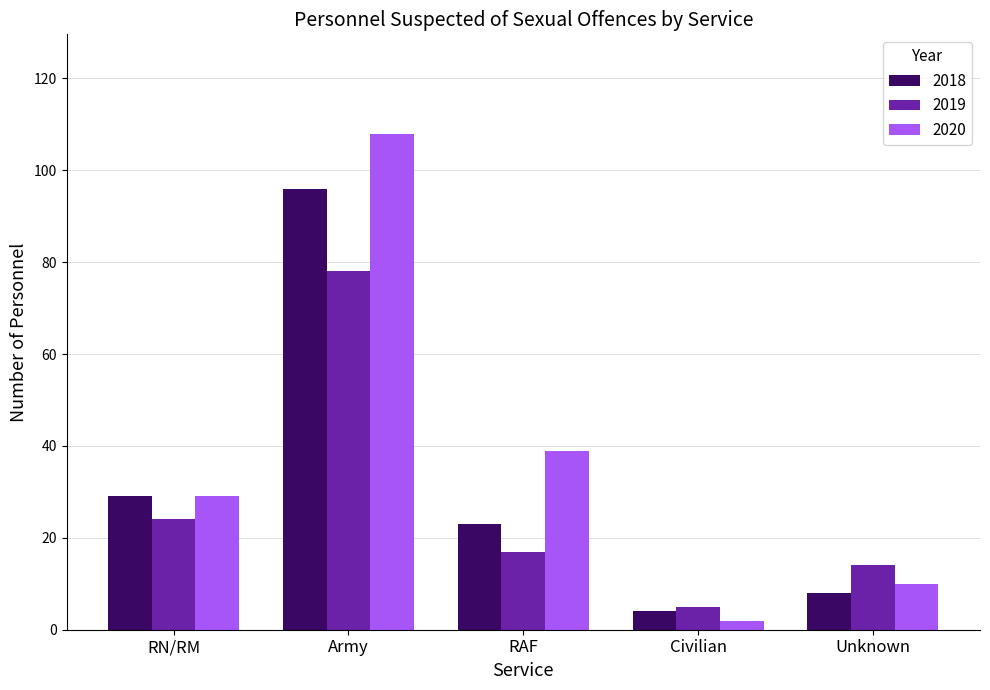

How many distinct data groups are displayed?

3